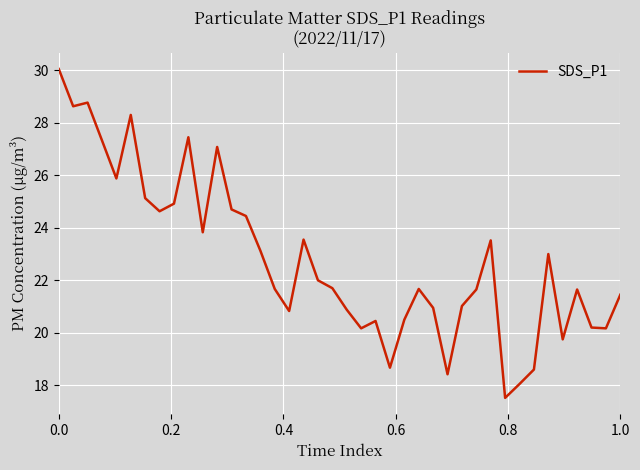

What is the minimum value shown in the chart?

17.5